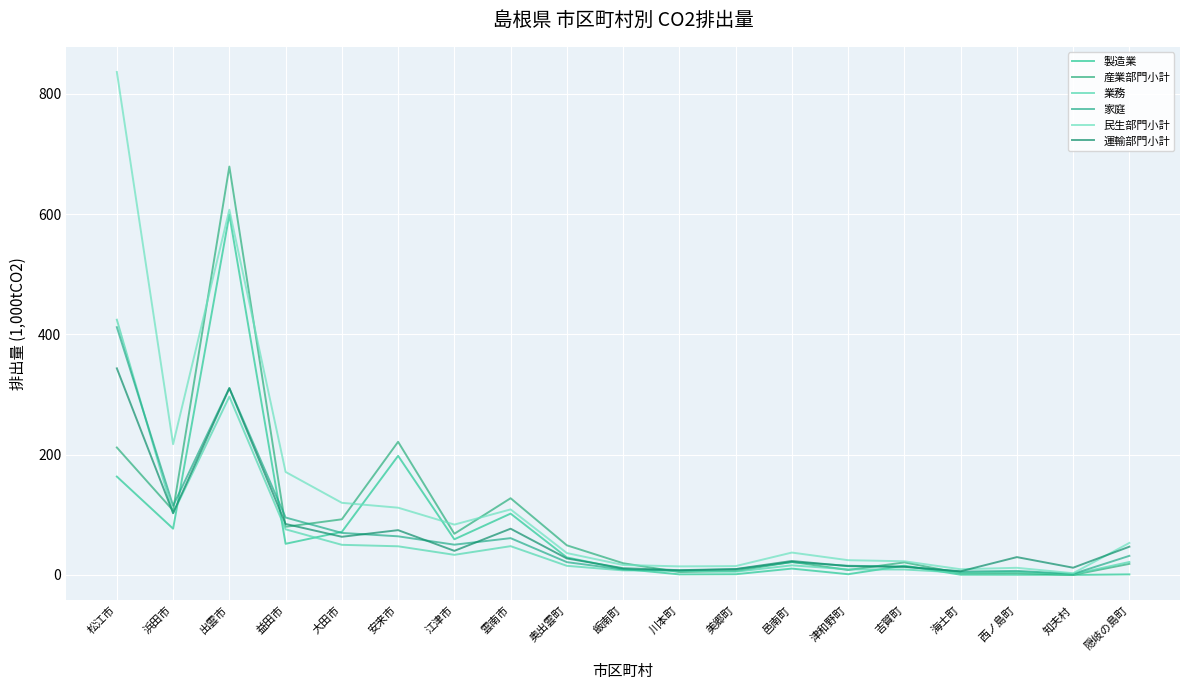

How many lines are shown in the chart?

6